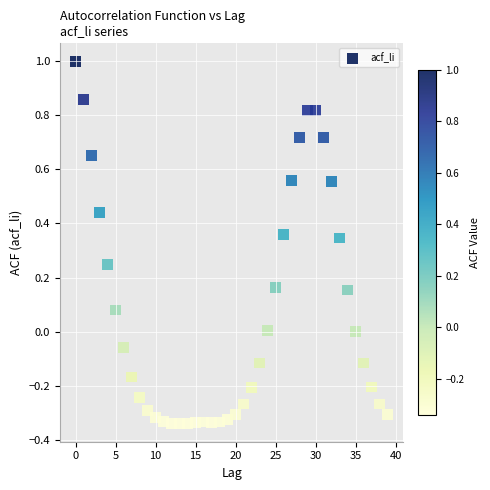

What is the range of Y values (max minus min)?

1.3